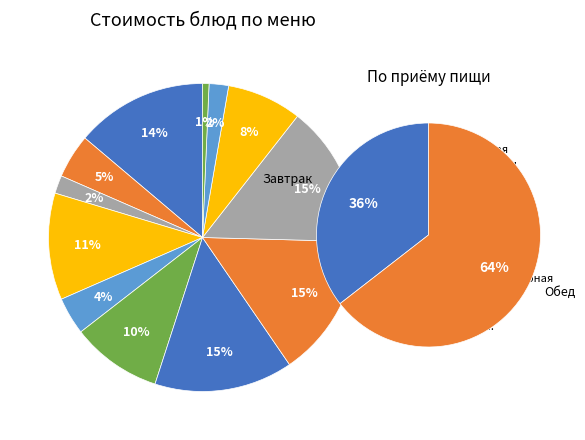

Rank the categories by value from highest to lowest.

Рис припущенный, Фрикаделька рыбная, Суп картофельный, Каша манная, Груша, С-т витаминный, Компот, Чай с лимоном, Сыр порциями, Хлеб бел., Хлеб (завтрак), Хлеб черн.